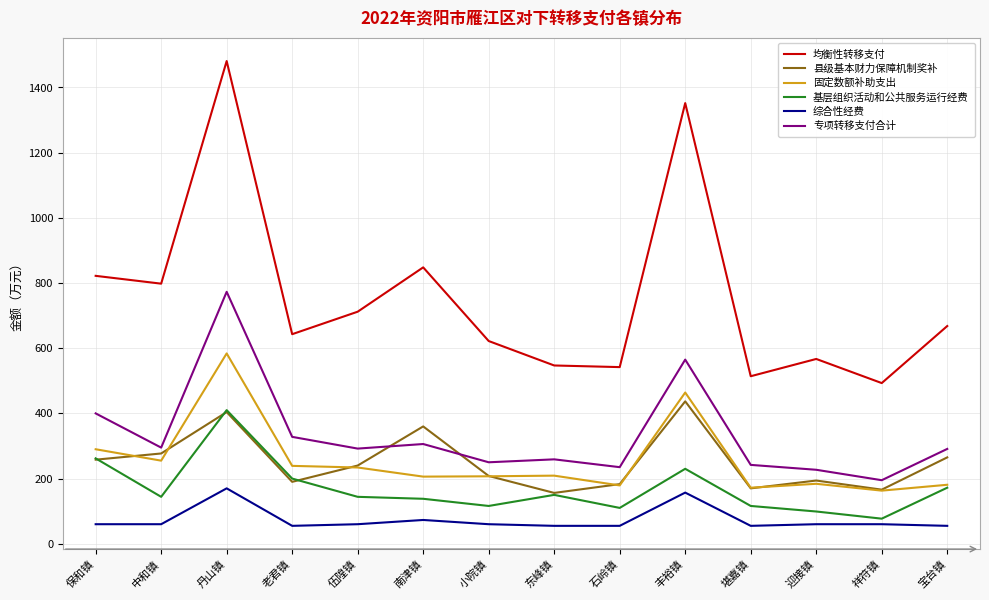

How many interior local valleys does the 县级基本财力保障机制奖补 series have?

4